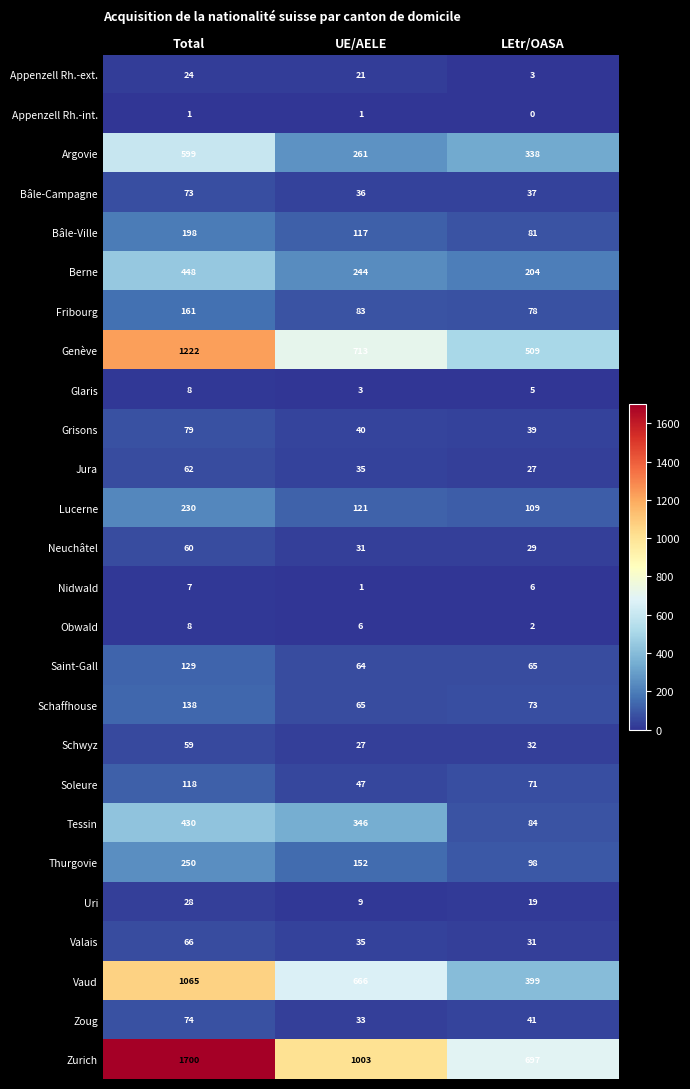

At how many categories does at least one series exceed 234?

3